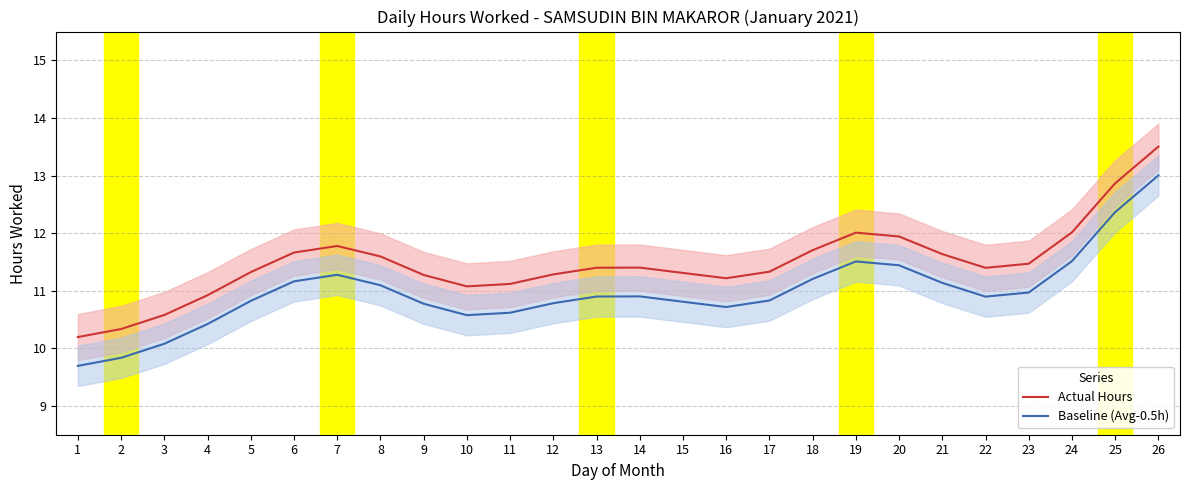

Is it true that Actual Hours equals 11.3 at 17?

True